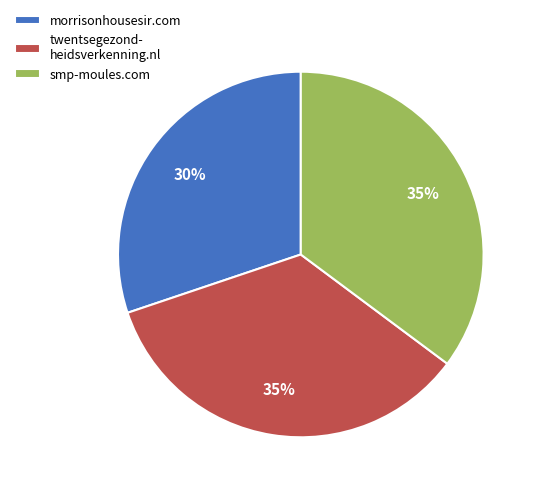

To the nearest percent, what percentage of the pie is twentsegezond- heidsverkenning.nl?

35%